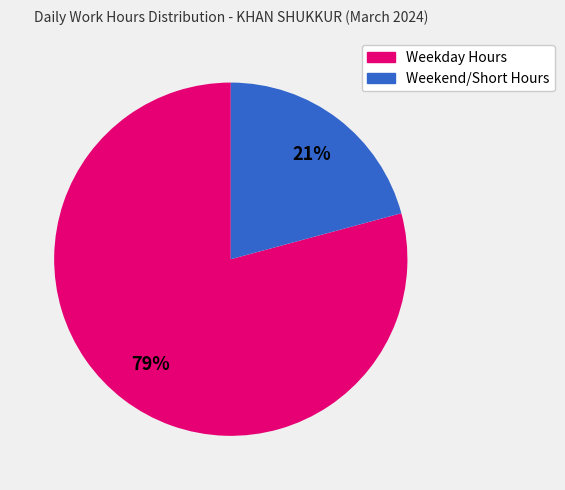

The Weekday Hours slice represents 68% of the pie. True or false?

False